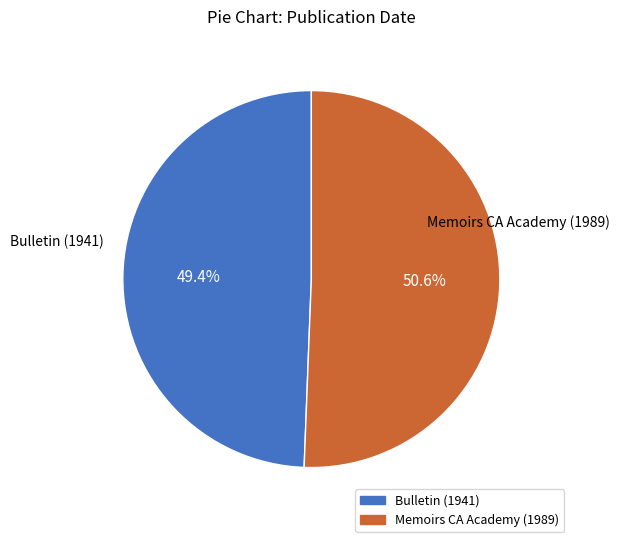

To the nearest percent, what is the difference between the largest and smallest slice percentages?

1%